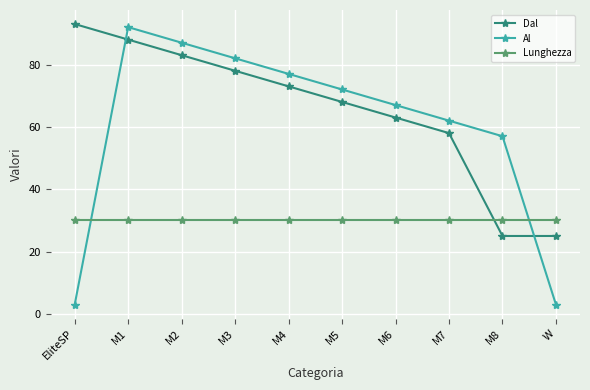

What is the spread (max minus min) of values at M8?

32